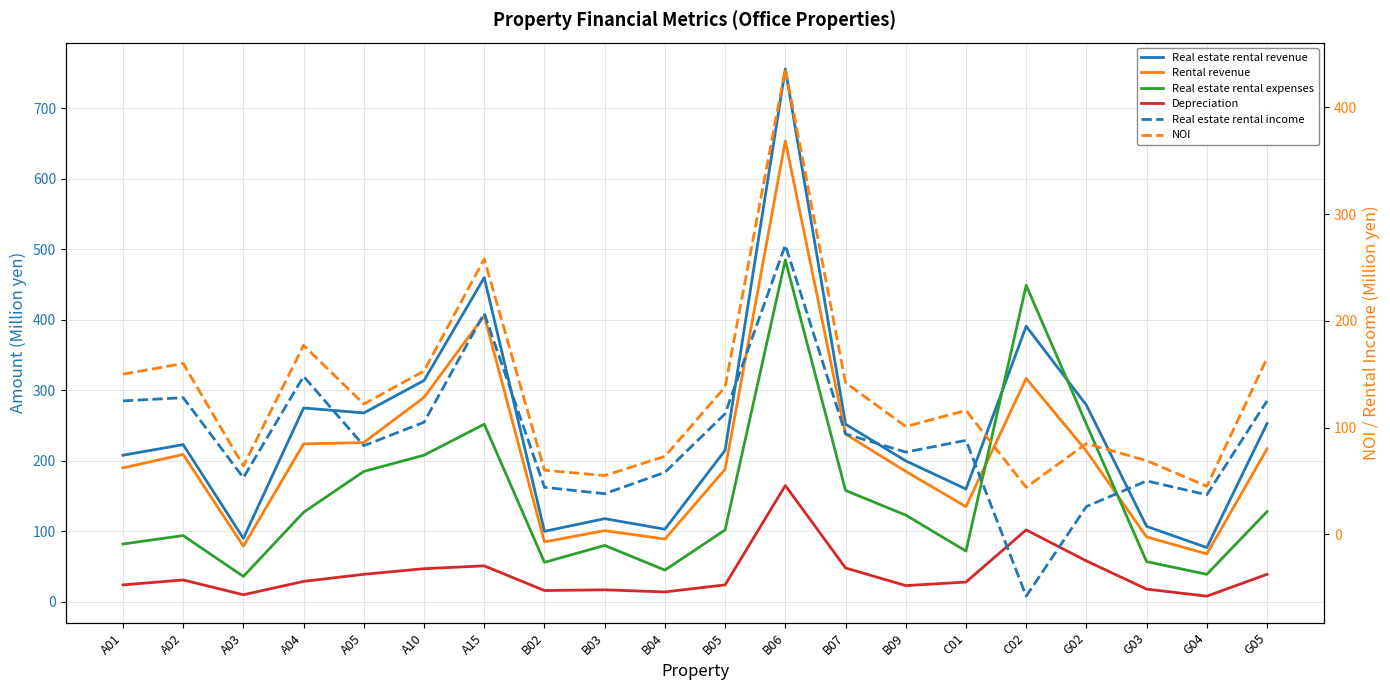

What is the difference between the highest and lowest values at B05?

191